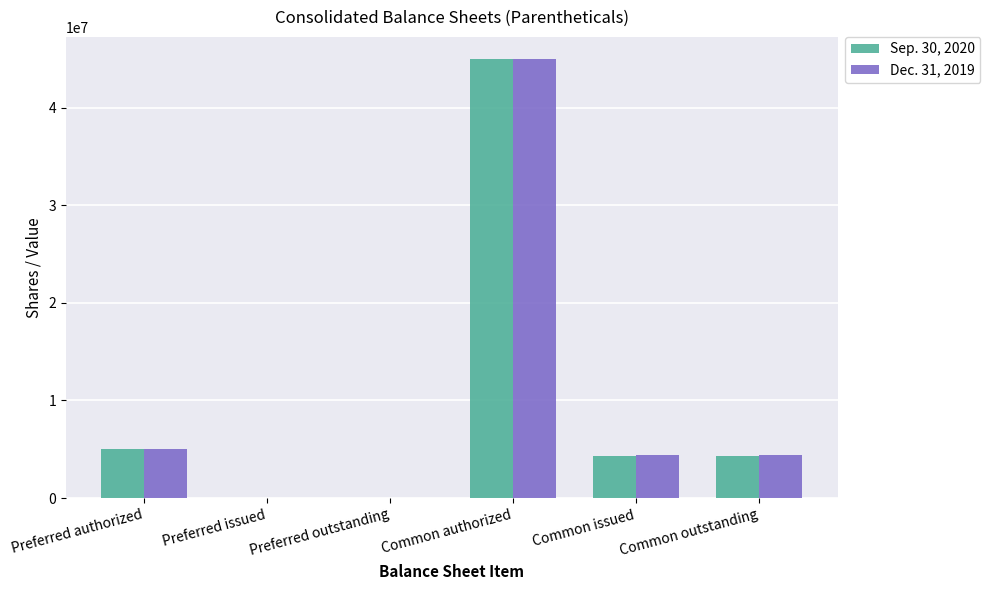

Which category has the highest value across all series?

Common authorized